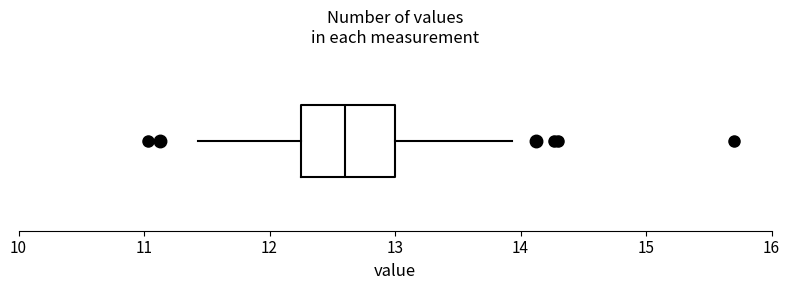

Transcribe this box plot: give where the median line is, the range the box spans, and where the two whiskers end, as read against the x-axis. The values are not printed on the chart, so give them approximately, as read against the axis.

median 12.6, box 12.3 to 13.0, whiskers 11.4 to 13.9